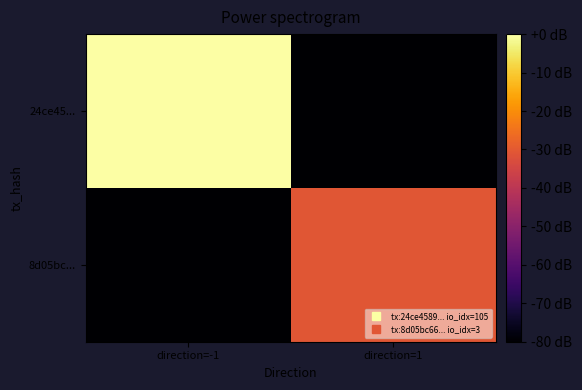

Reading left to right, extract all data points from this chart.

24ce45...: direction=-1=0.0	direction=1=-80.0
8d05bc...: direction=-1=-80.0	direction=1=-30.9